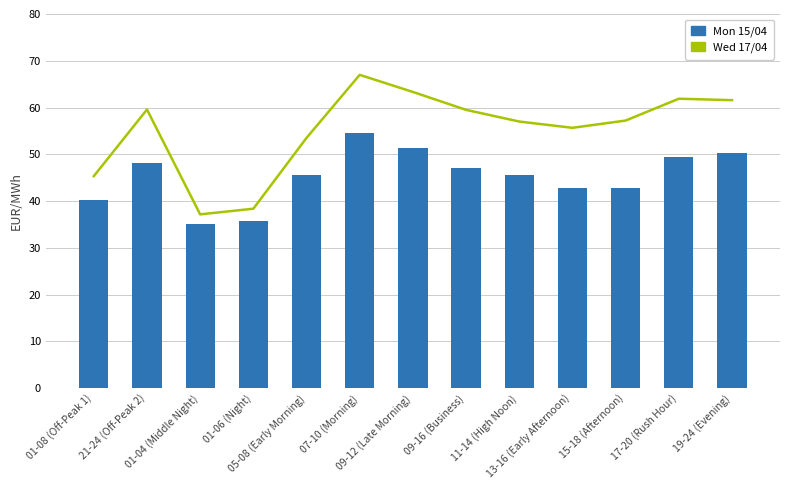

At which label is Wed 17/04 closest to 52?

05-08 (Early Morning)